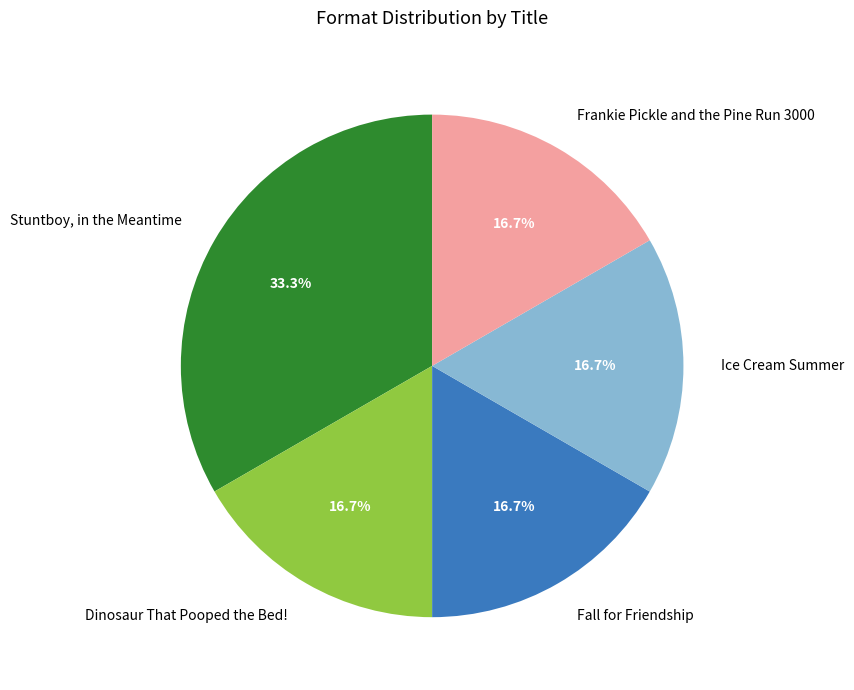

Which category has the biggest portion of the pie?

Stuntboy, in the Meantime